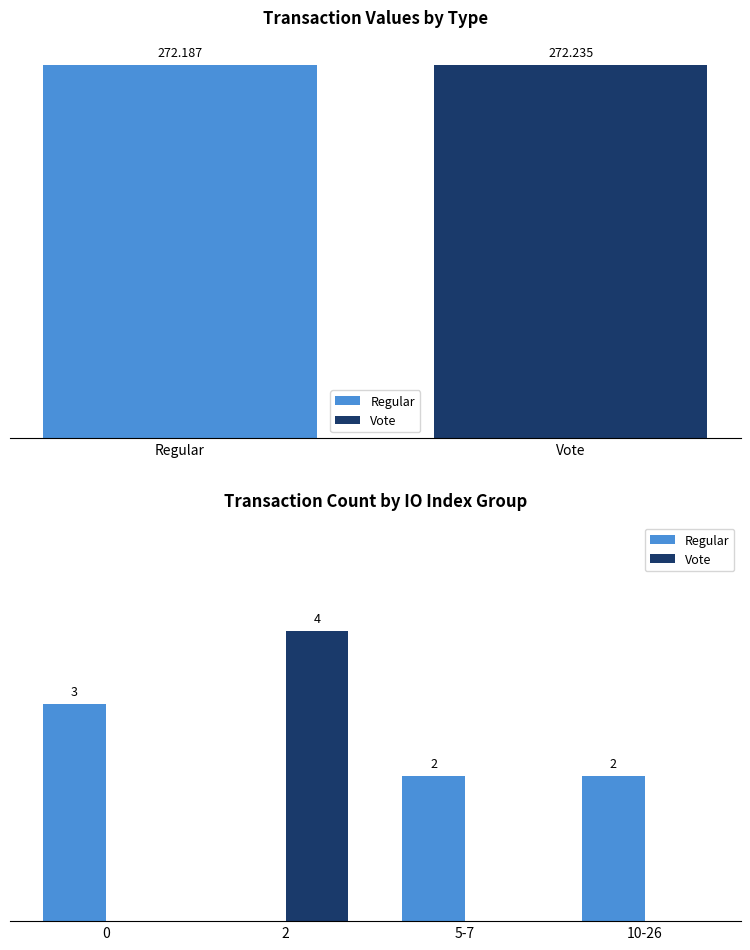

Reading left to right, extract all data points from this chart.

Regular: 3	0	2	2
Vote: 0	4	0	0